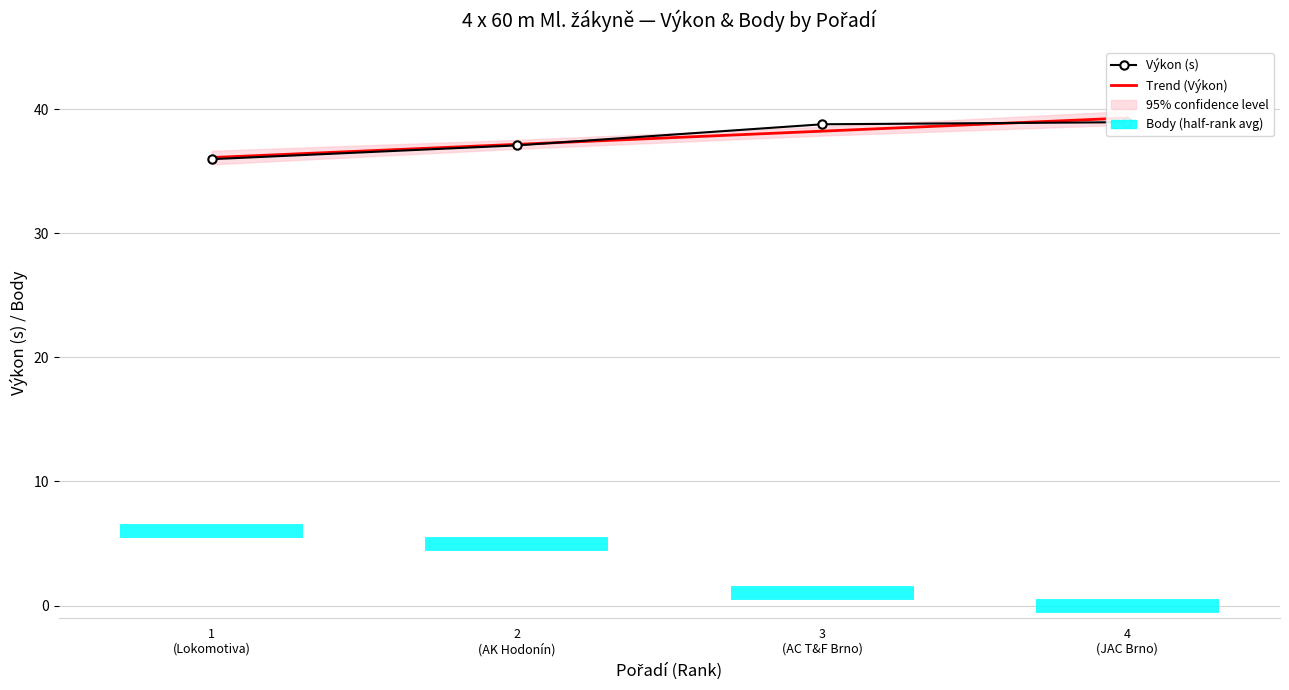

At which category does the chart reach its minimum across all series?

1
(Lokomotiva)